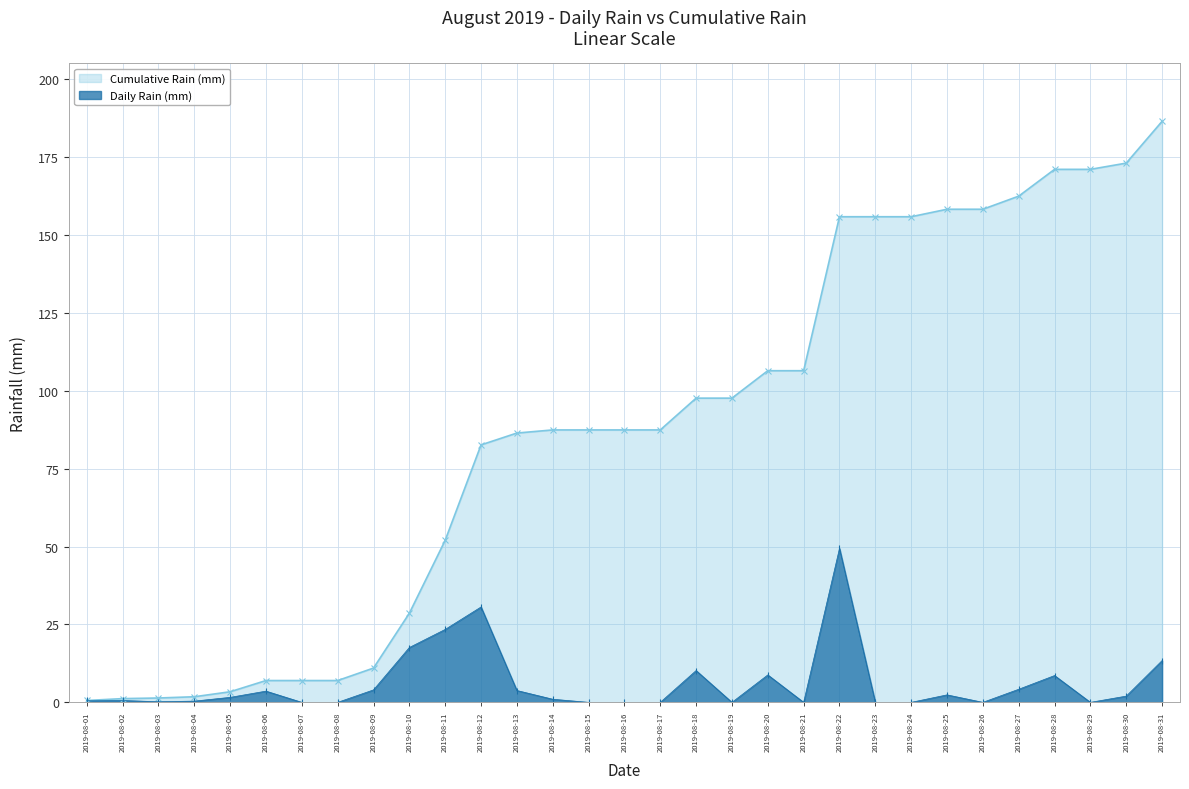

At 2019-08-05, list the series in order from smallest to largest.

Daily Rain (mm), Cumulative Rain (mm)